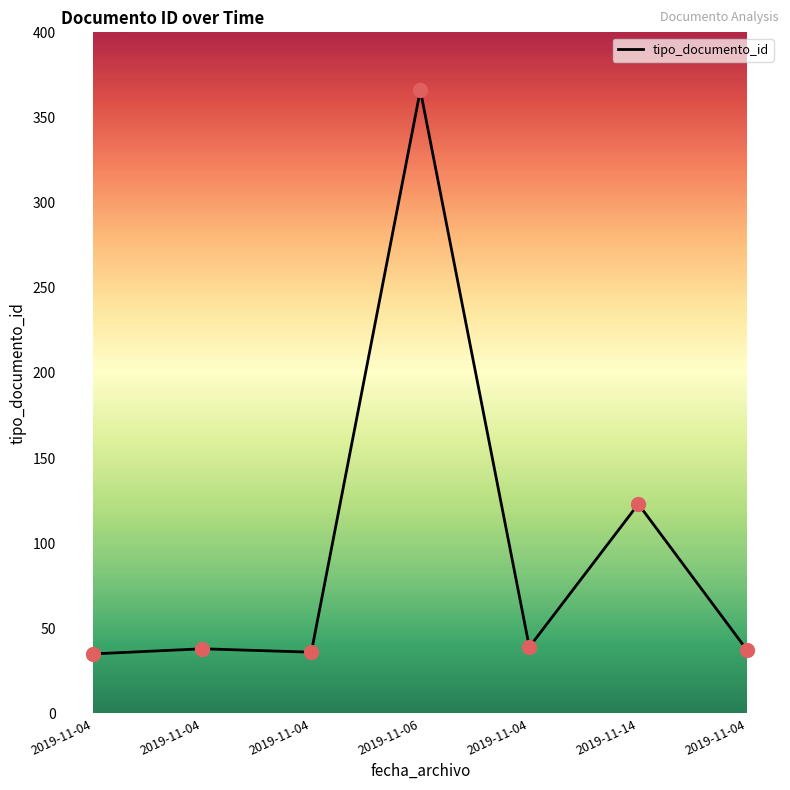

What is the change in value from 2019-11-04 to 2019-11-06?

+330